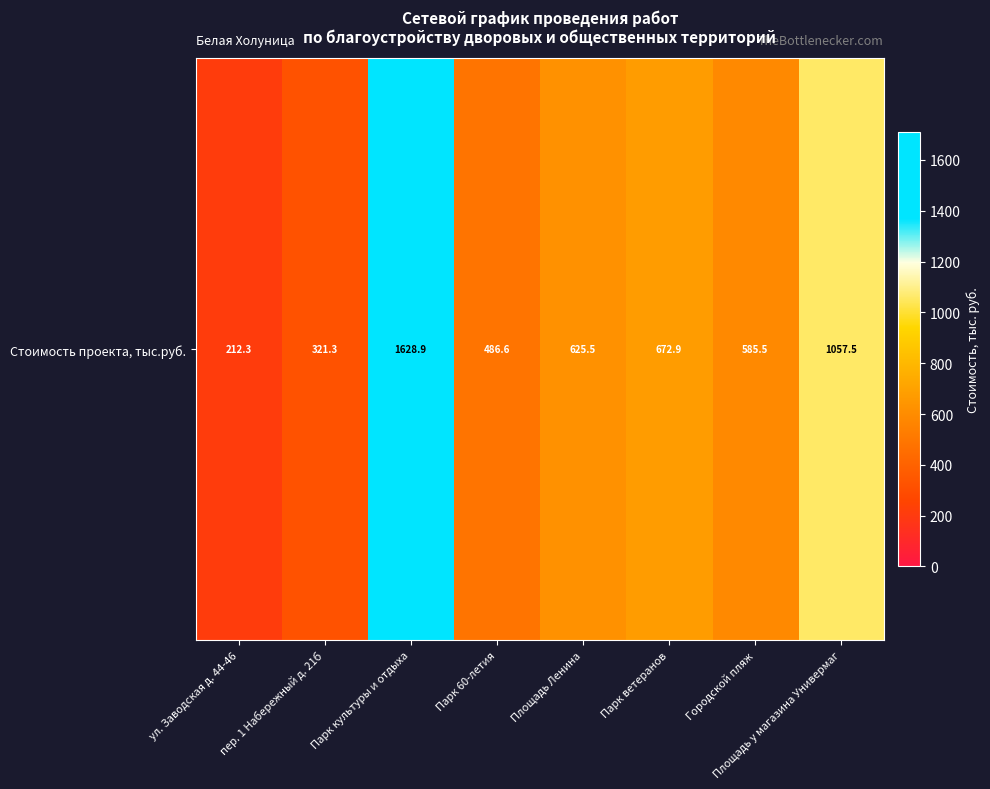

The value at Парк культуры и отдыха is 793.2. True or false?

False